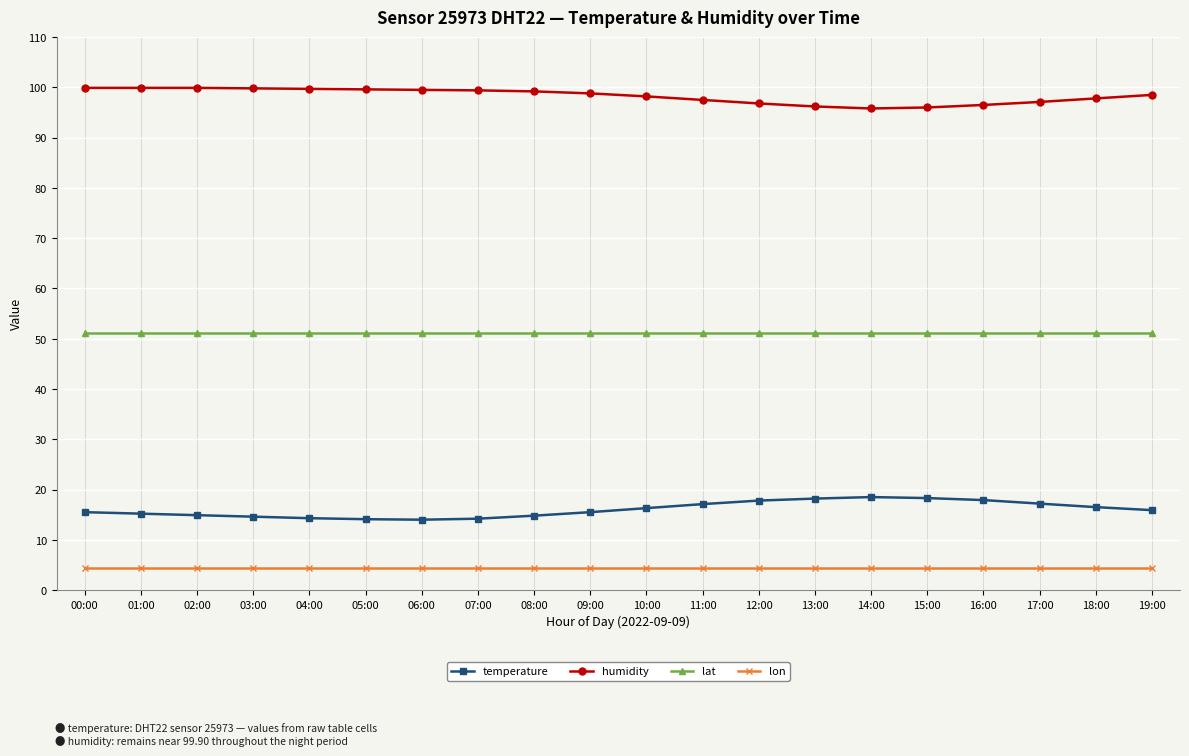

What is the greatest value displayed?

99.9